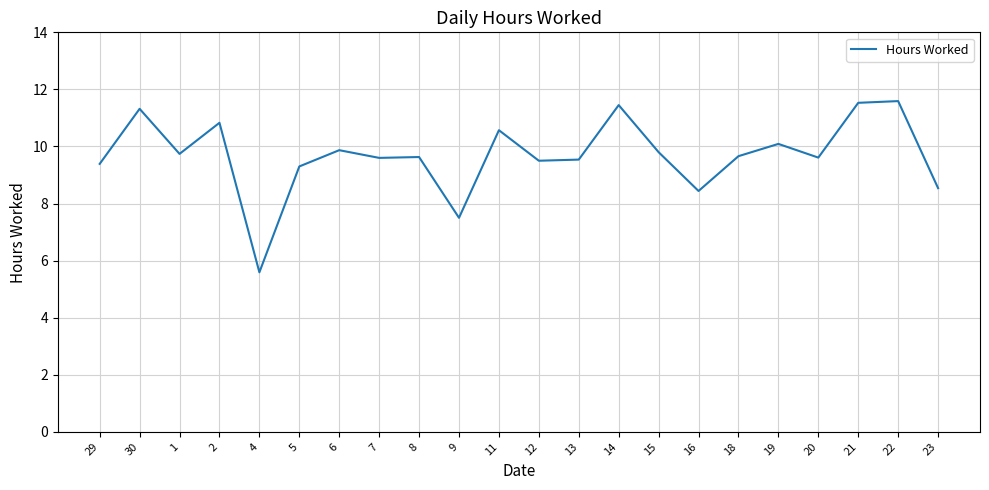

Where does the data first go above 9?

29